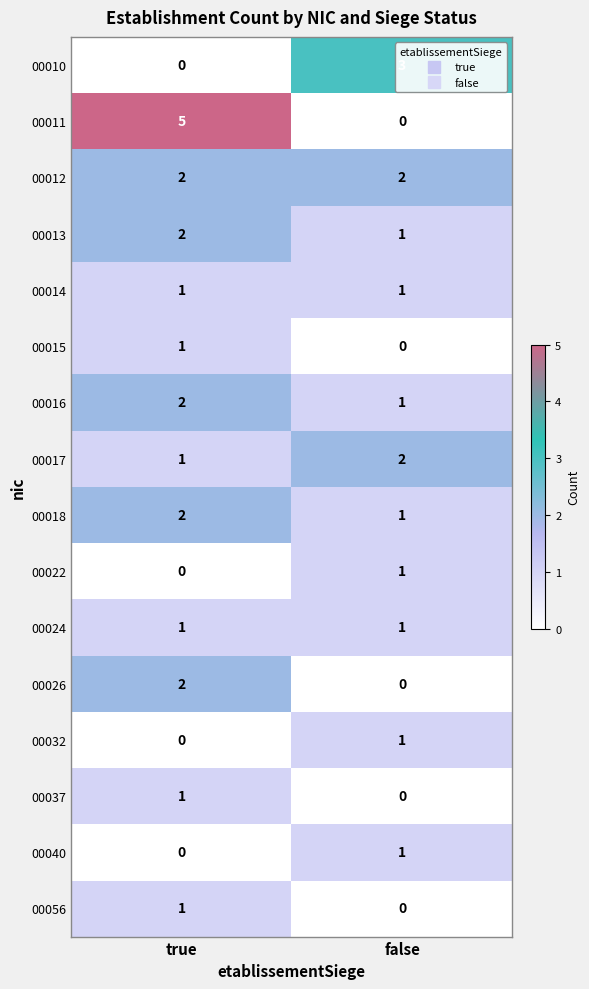

Where is 00037 nearest to the value 0?

false